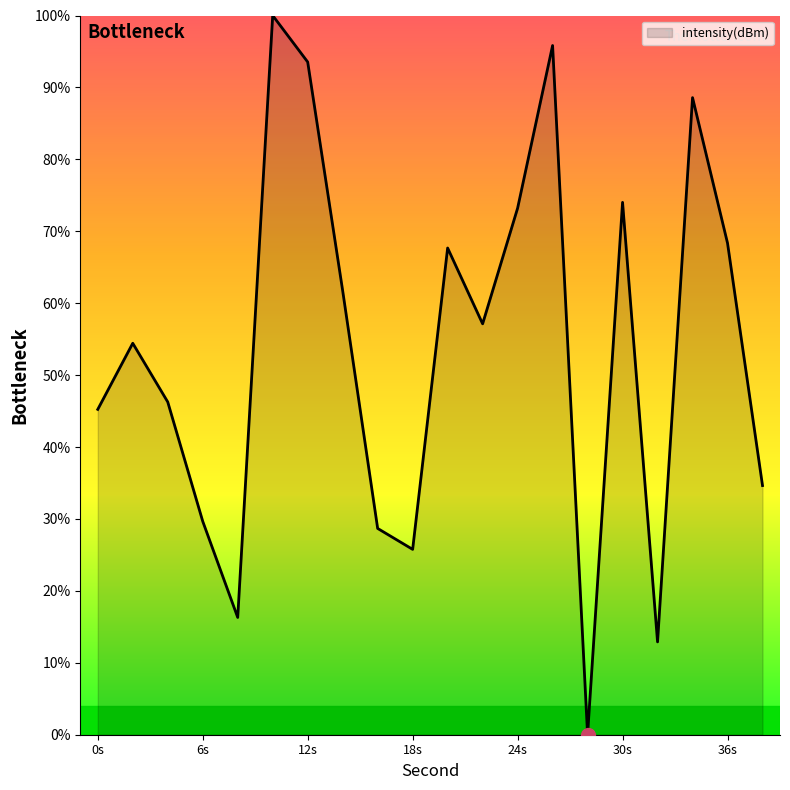

What is the difference between the maximum and minimum values?

100.0